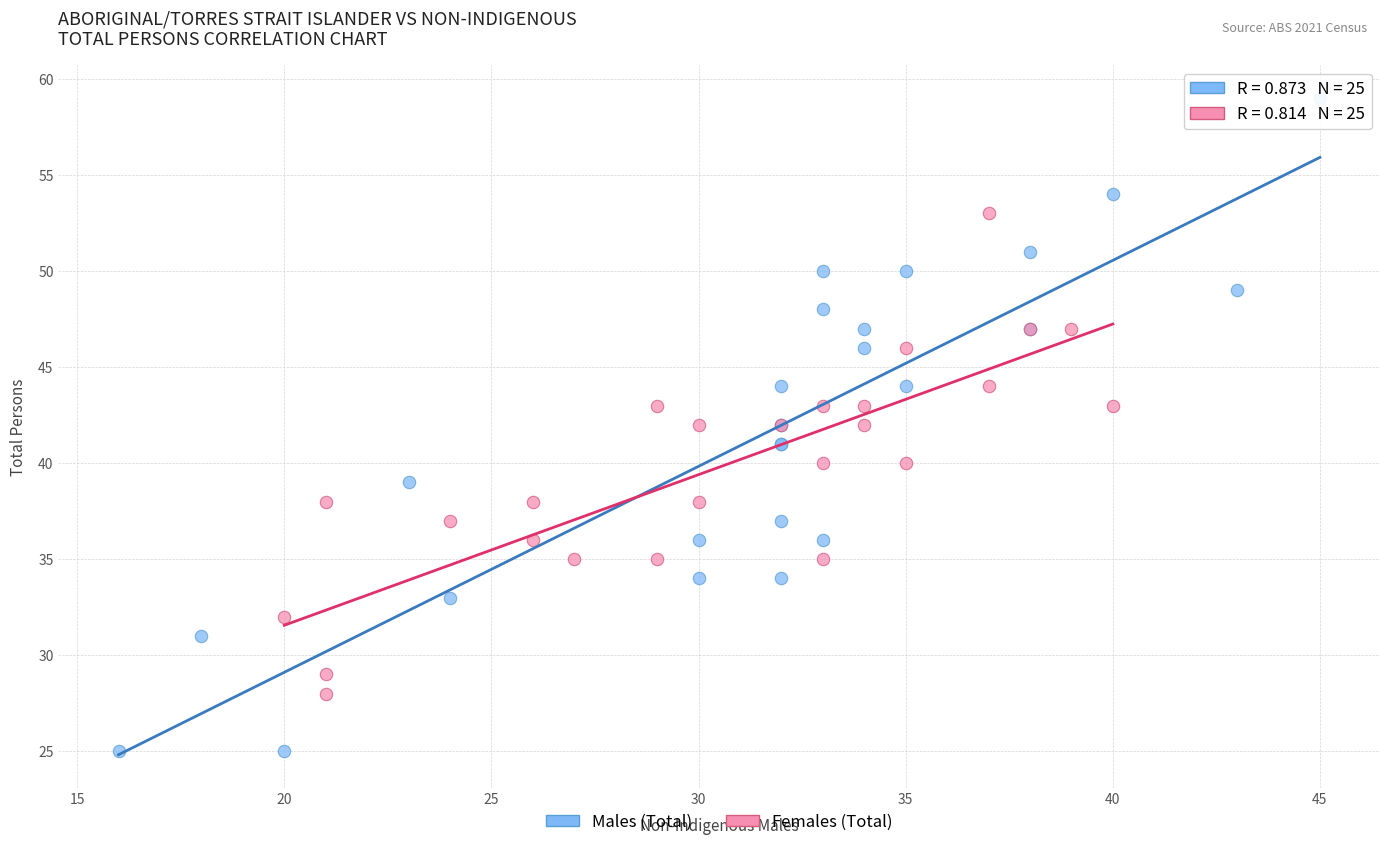

Which series has the widest spread of Y values?

Males (Total)